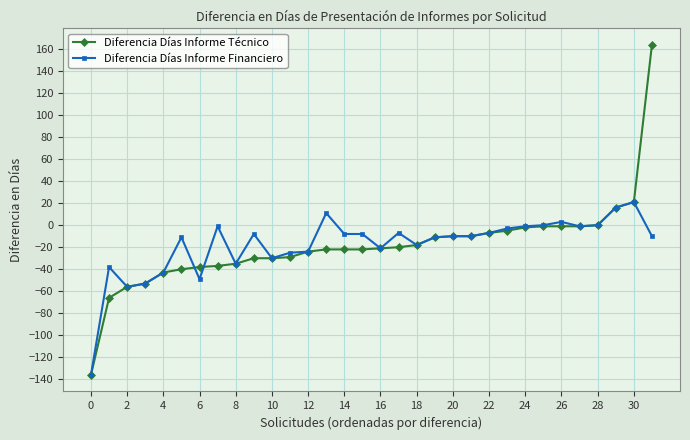

True or false: Diferencia Días Informe Técnico and Diferencia Días Informe Financiero cross at least once.

True